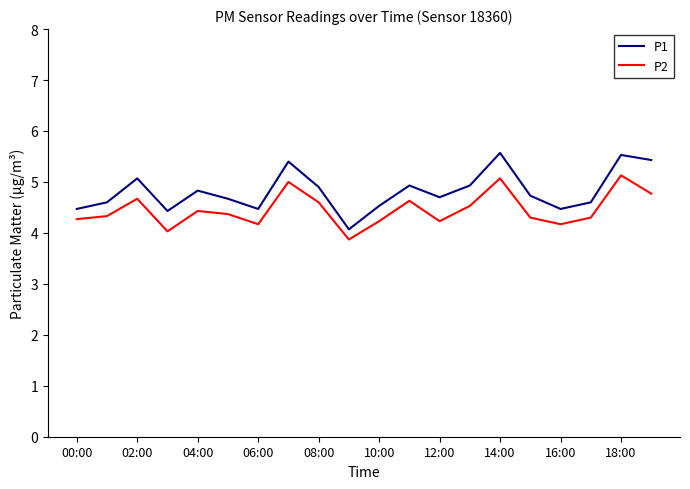

What is the difference between the second highest and second lowest values in the P2 series?

1.0